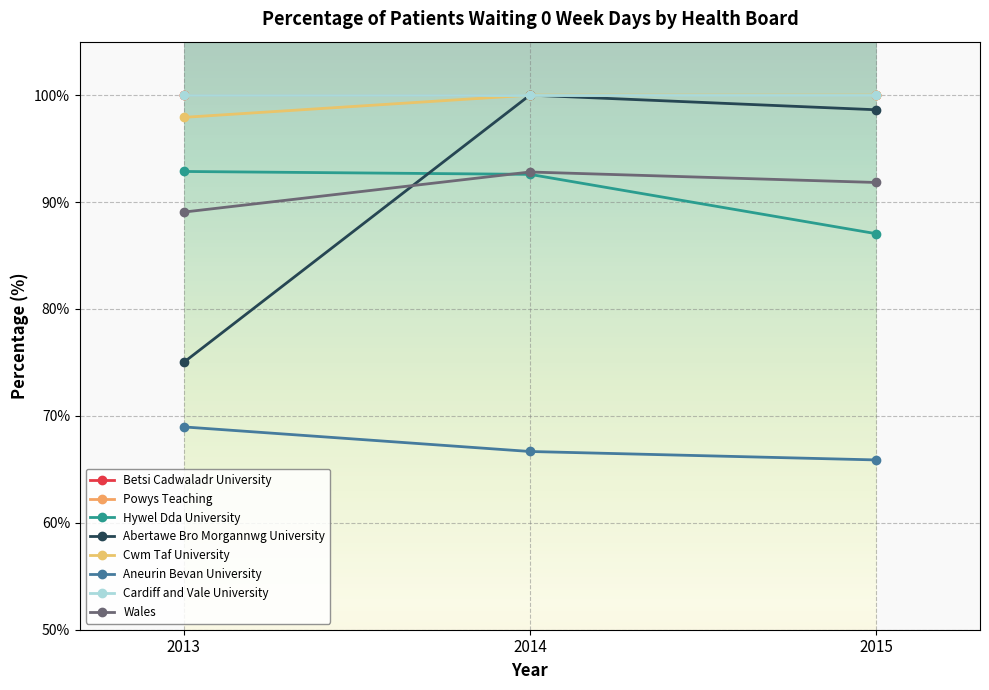

Rank the categories by Abertawe Bro Morgannwg University value from highest to lowest.

2014, 2015, 2013